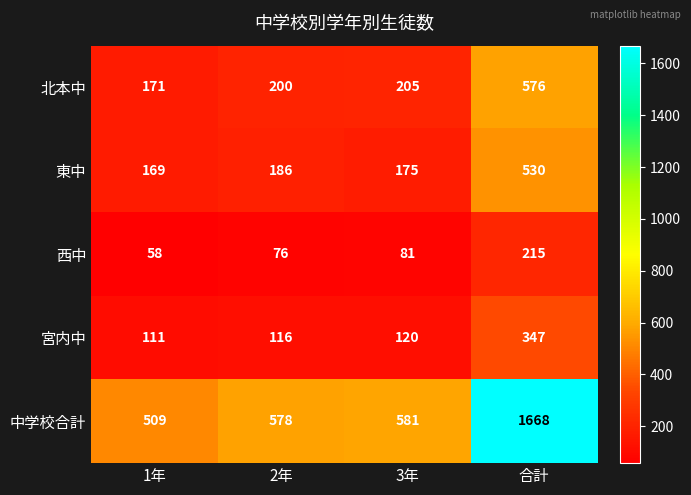

Where is 中学校合計 nearest to the value 1088?

3年